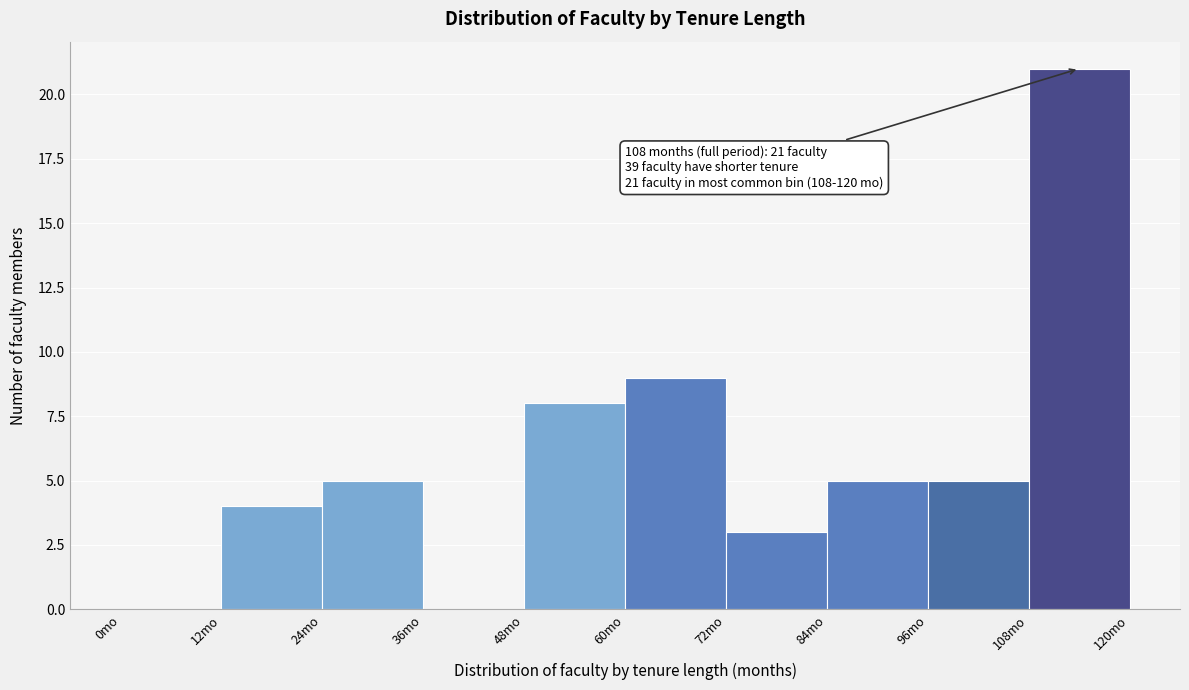

Which range on the x-axis has the tallest bar?

108 to 120